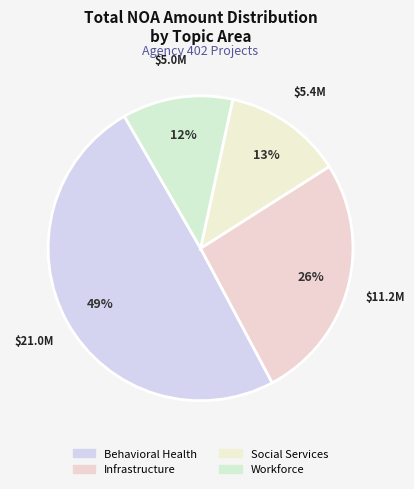

Count the number of slices in the pie.

4